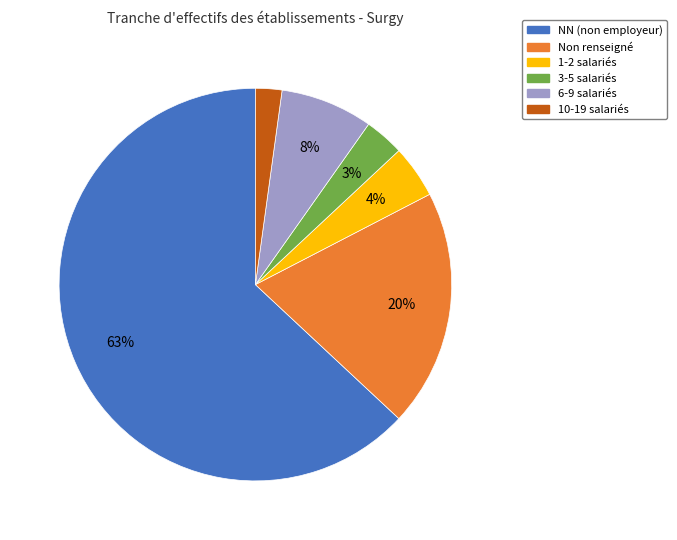

To the nearest percent, what is the difference between the largest and smallest slice percentages?

61%